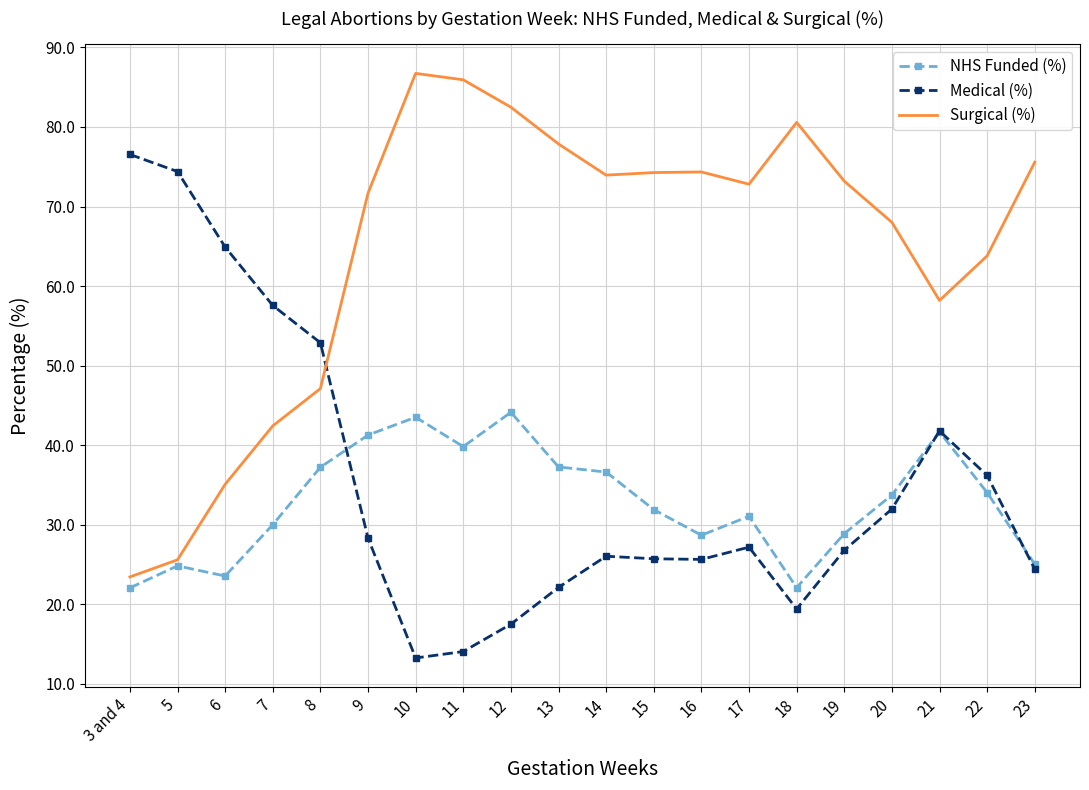

What is the minimum value shown in the chart?

13.3